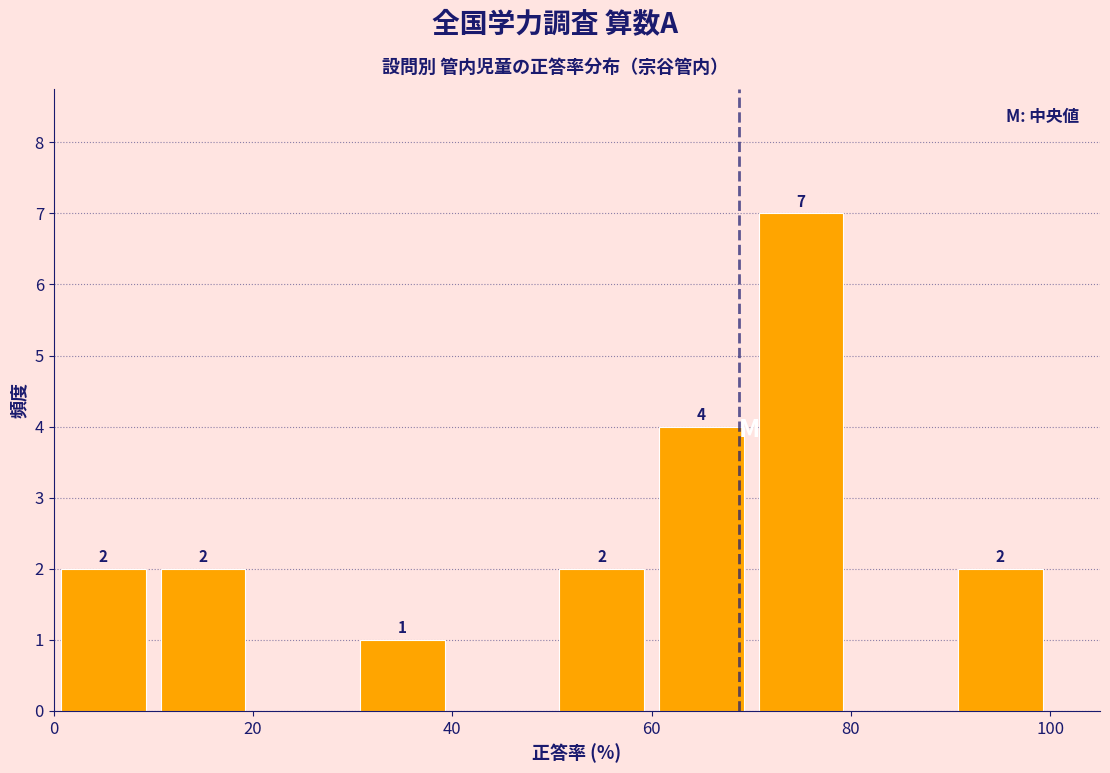

Over which range of the x-axis is the bar tallest?

70 to 80